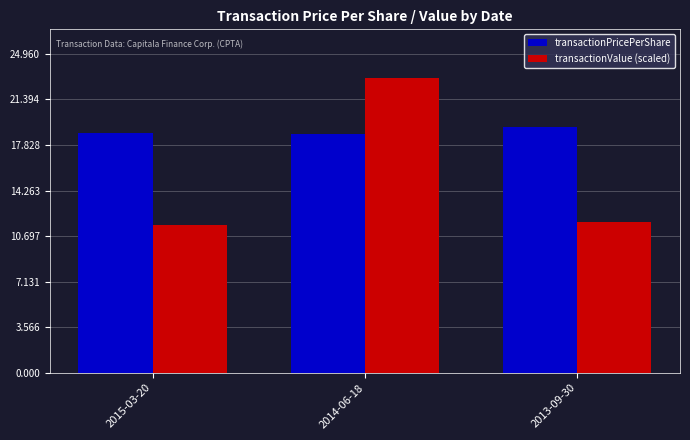

Reading left to right, list all the values displayed in this chart.

transactionPricePerShare: 2015-03-20=18.8	2014-06-18=18.7	2013-09-30=19.2
transactionValue (scaled): 2015-03-20=11.6	2014-06-18=23.0	2013-09-30=11.8